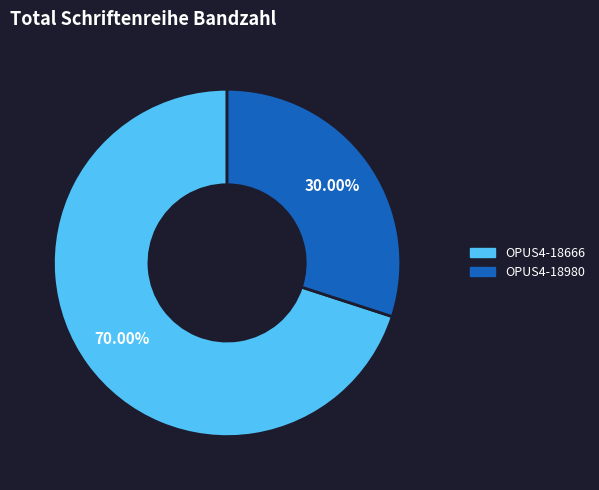

Approximately how many times larger is the value at OPUS4-18980 compared to OPUS4-18666?

0.4